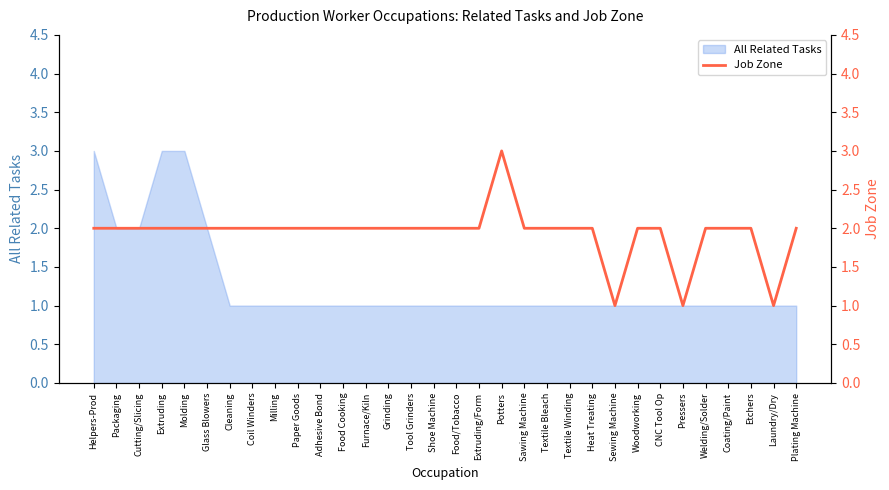

The value at Packaging is 2. True or false?

True